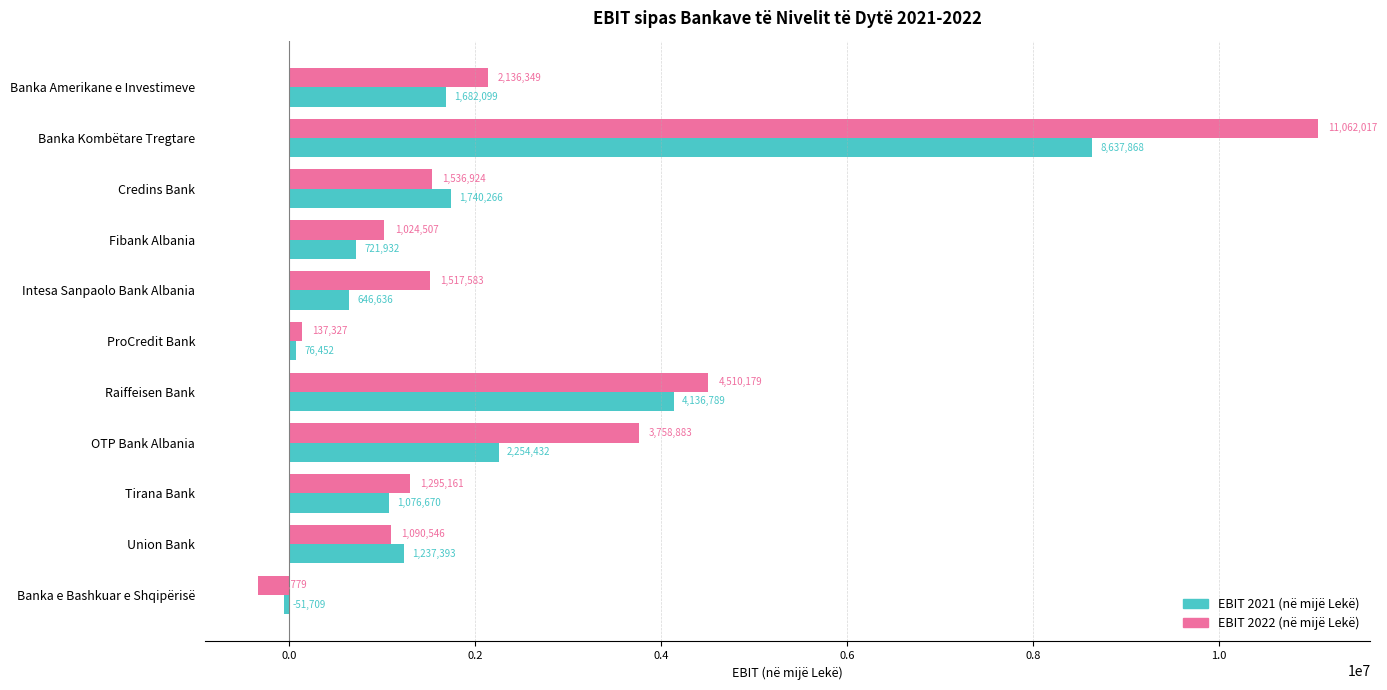

Is it true that EBIT 2021 (në mijë Lekë) equals 2254432 at OTP Bank Albania?

True